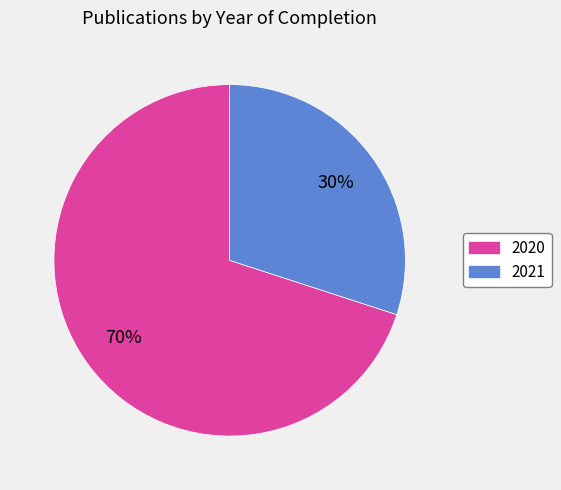

Is the sum of 2021 and 2020 greater than half?

Yes